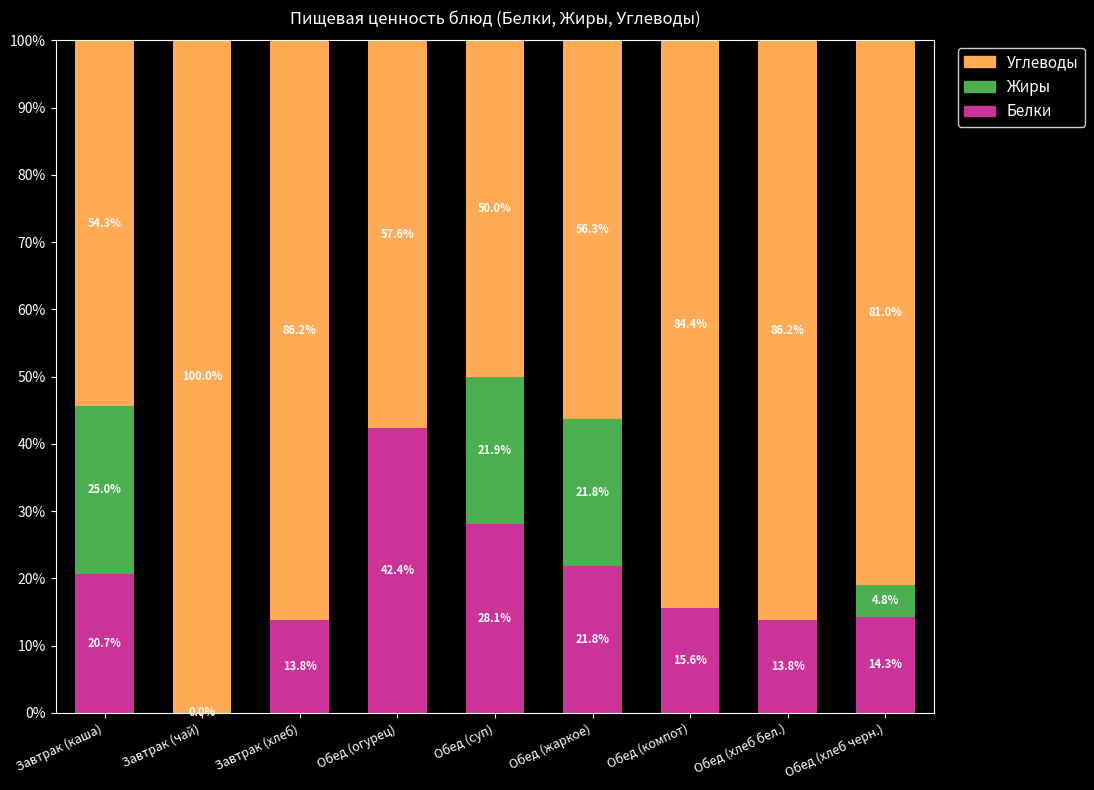

At which label does Белки reach its peak?

Обед (огурец)